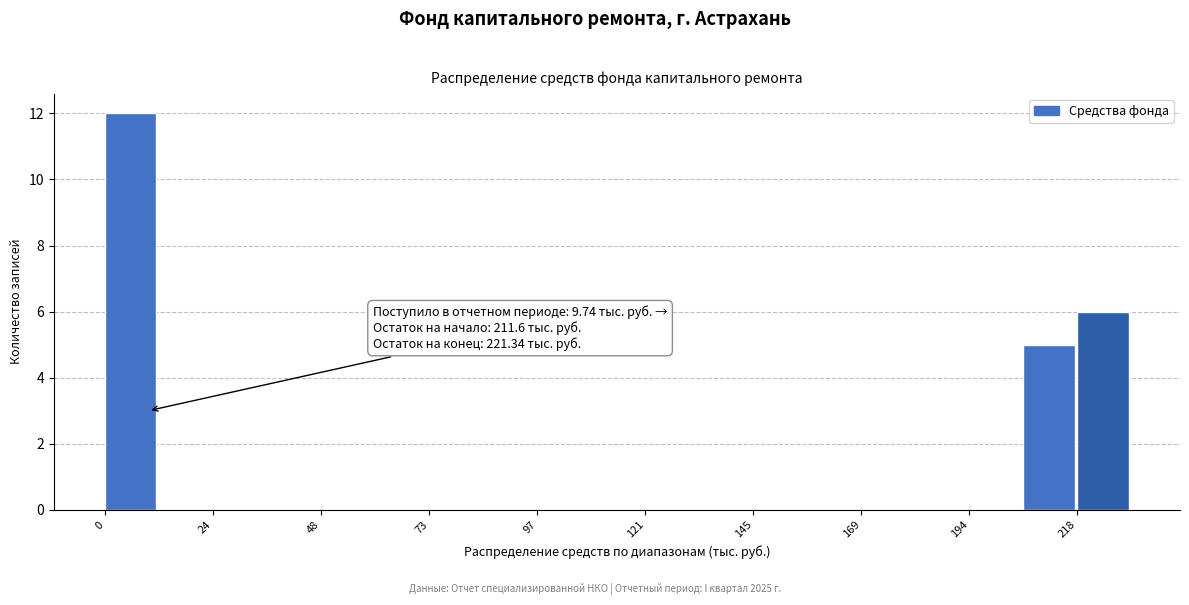

Read against the x-axis, roughly where is the centre of the tallest bar?

5